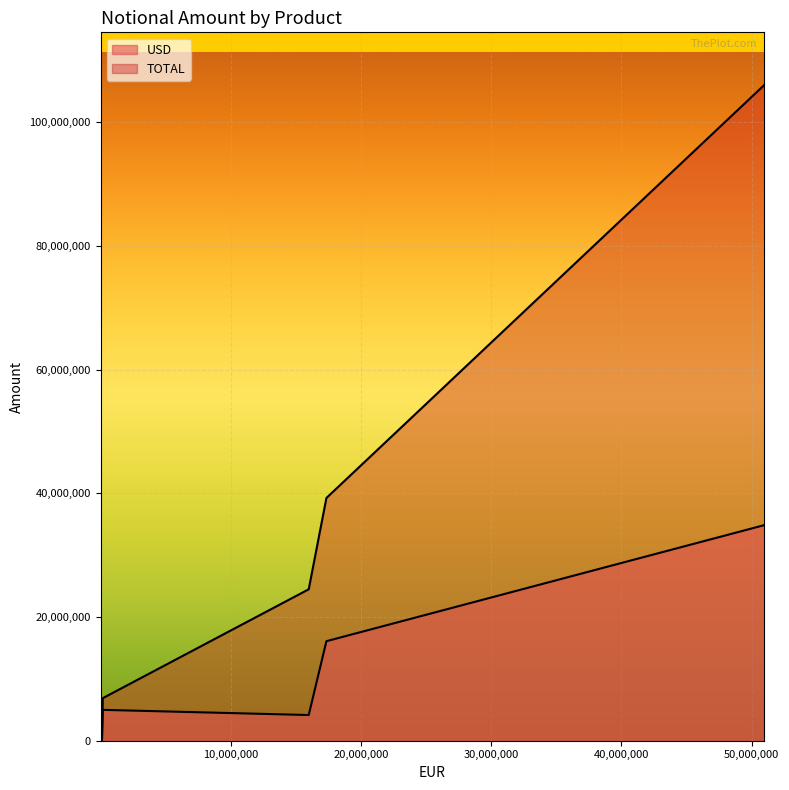

What are all the series names shown in the legend?

USD, TOTAL